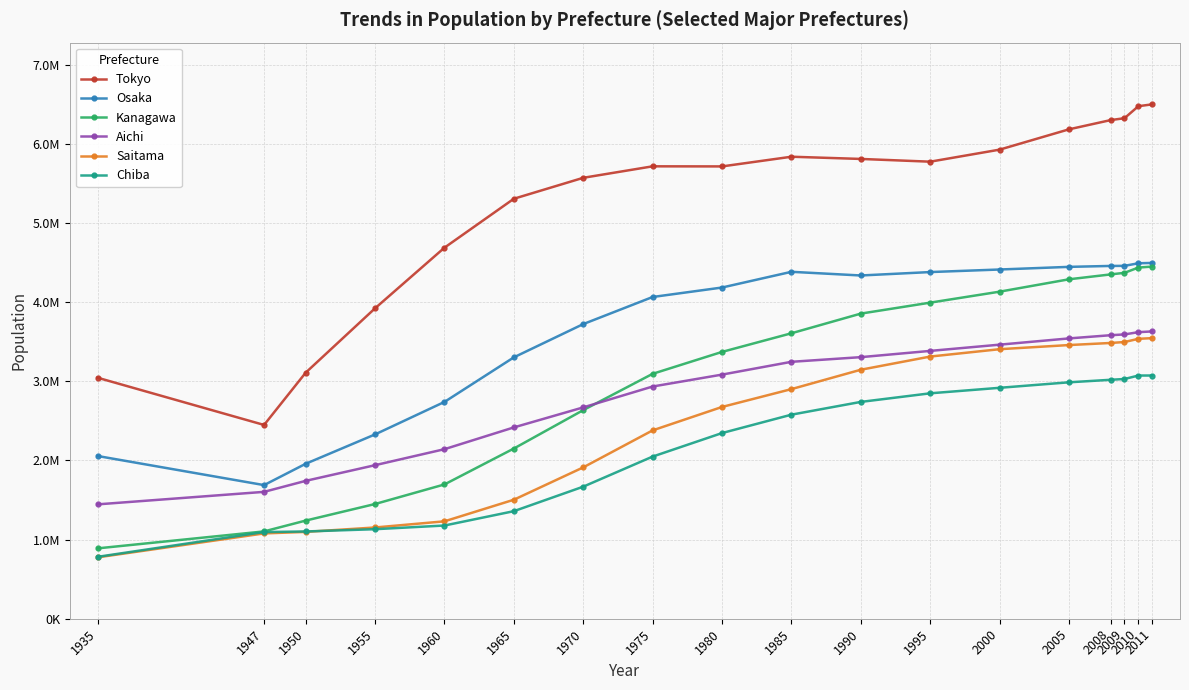

What are all the series names shown in the legend?

Tokyo, Osaka, Kanagawa, Aichi, Saitama, Chiba